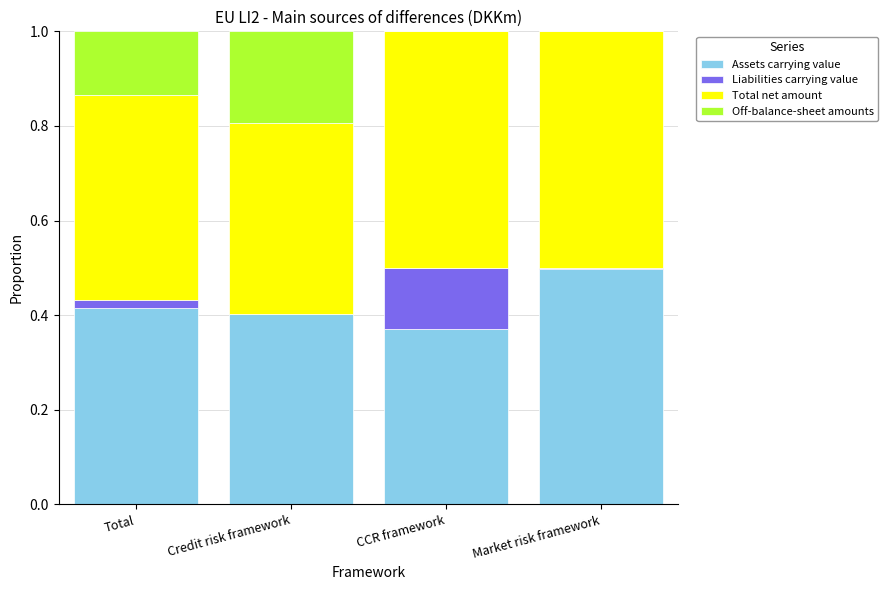

The value of Assets carrying value at Total is 0.6. True or false?

False